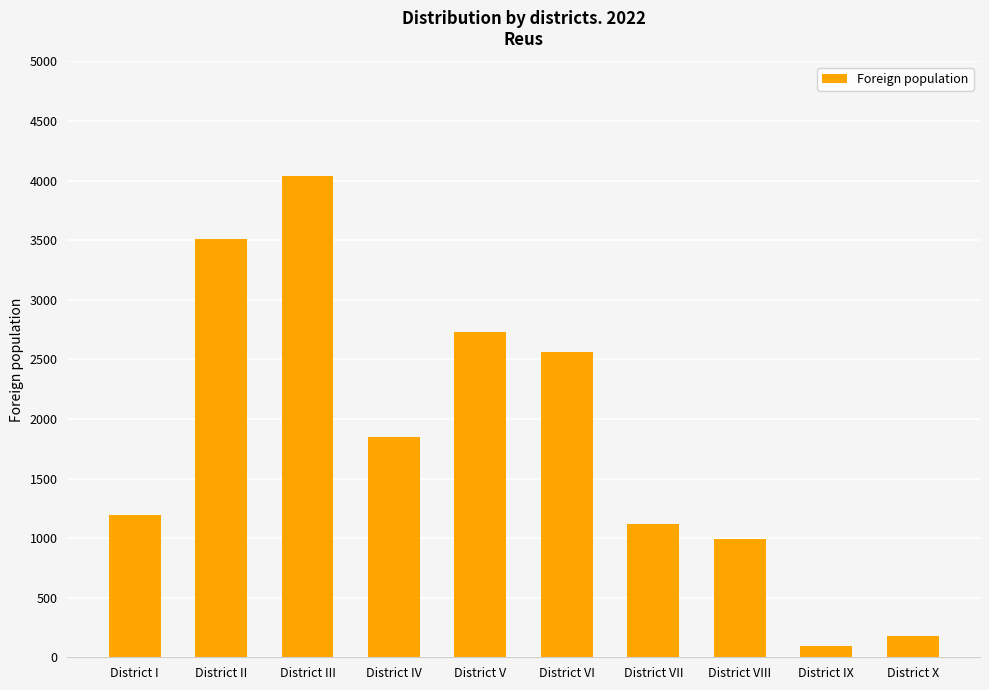

Rank the categories by value from highest to lowest.

District III, District II, District V, District VI, District IV, District I, District VII, District VIII, District X, District IX